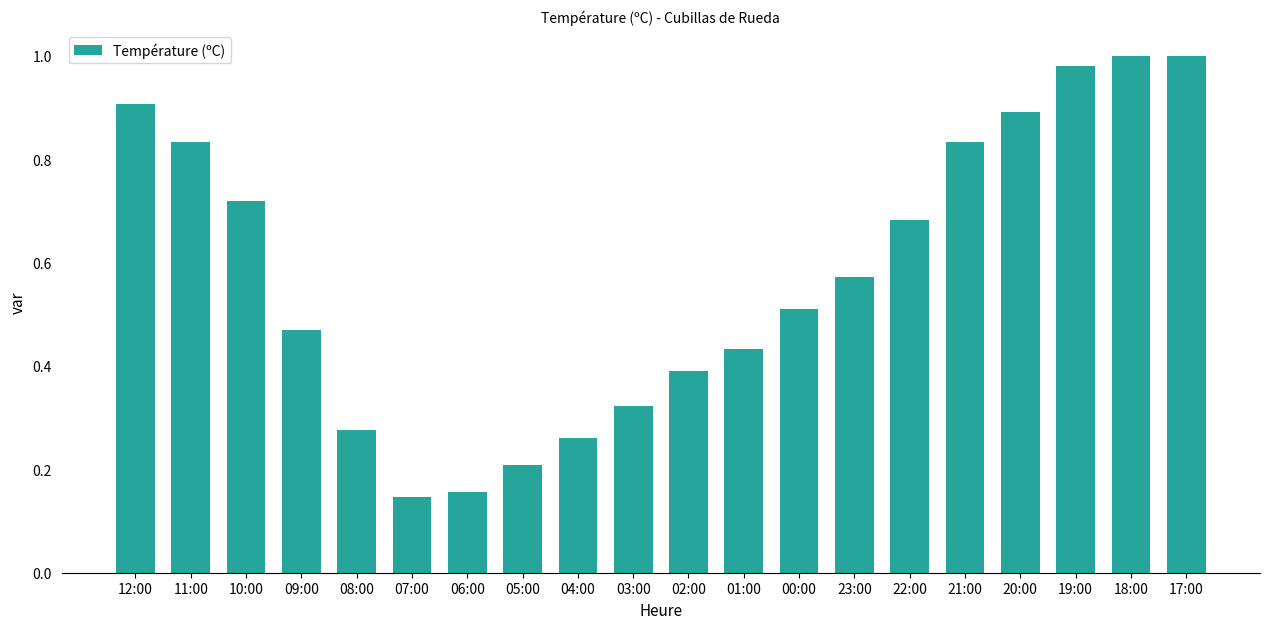

What is the label of the 20th bar from the right?

12:00